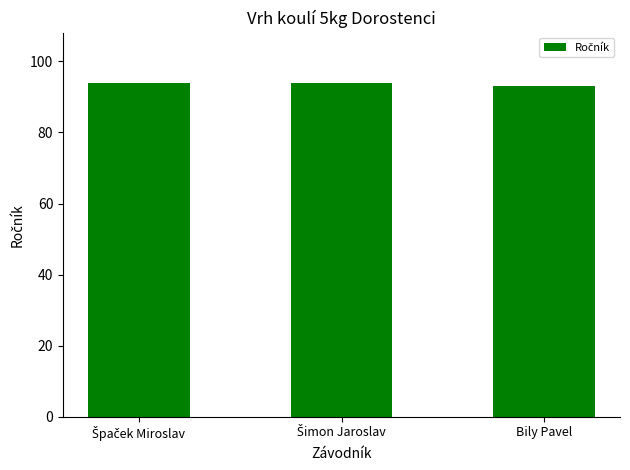

Reading left to right, transcribe all the data shown in this chart.

94	94	93